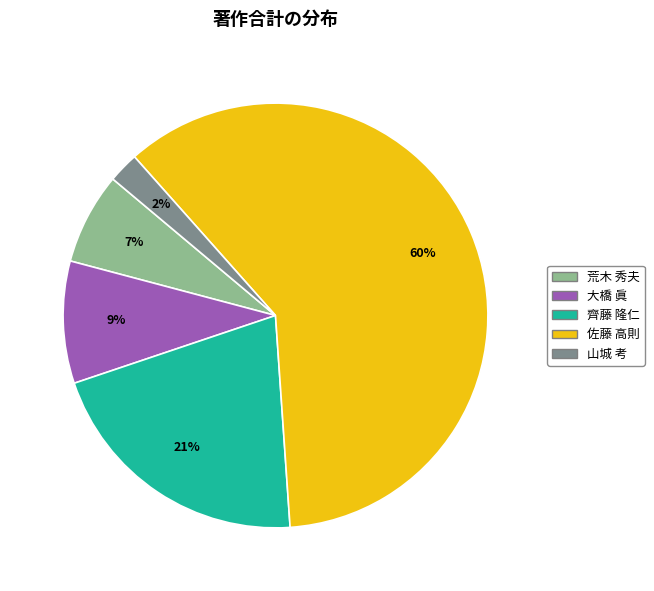

Does any single category account for the majority?

Yes